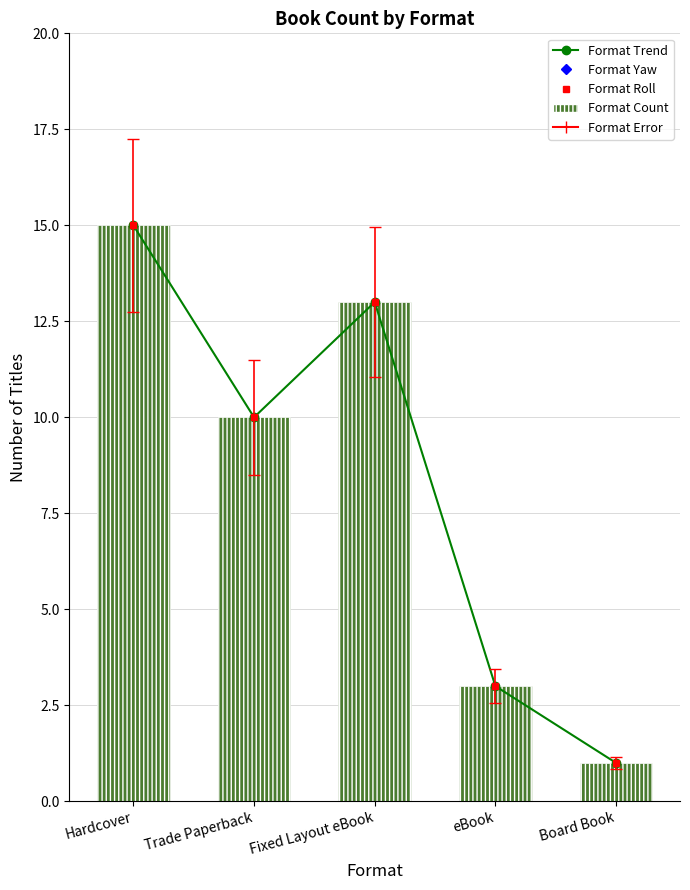

What is the difference between the maximum and minimum values in the Format Count series?

14